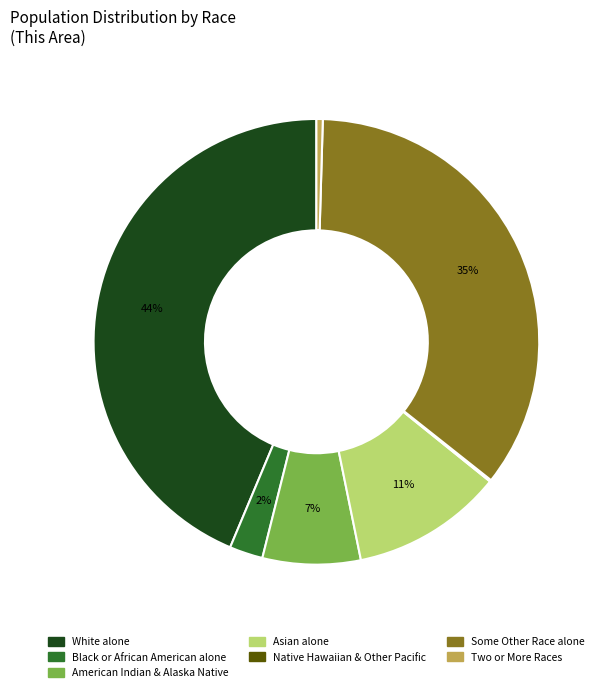

The White alone slice represents 1% of the pie. True or false?

False